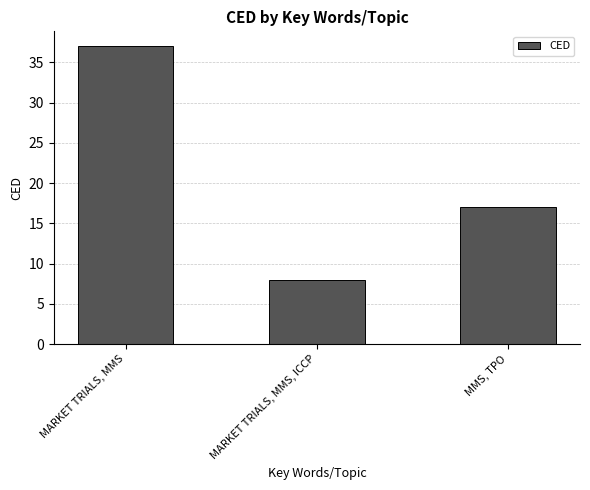

What is the label of the 1st bar from the right?

MMS, TPO